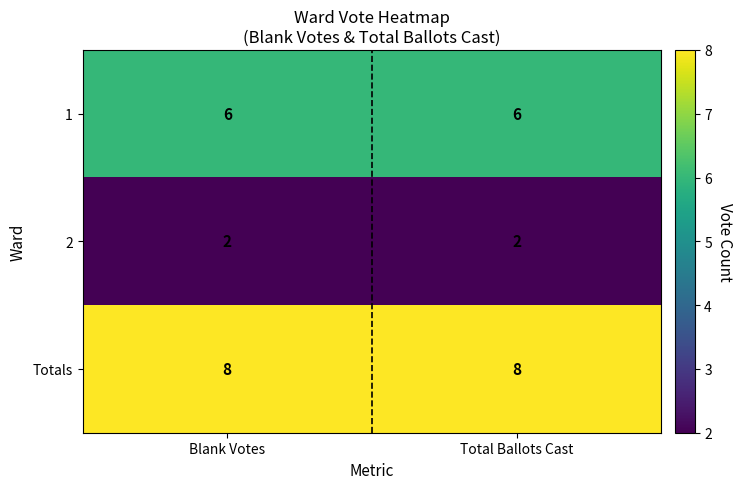

At Blank Votes, list the series in order from smallest to largest.

2, 1, Totals